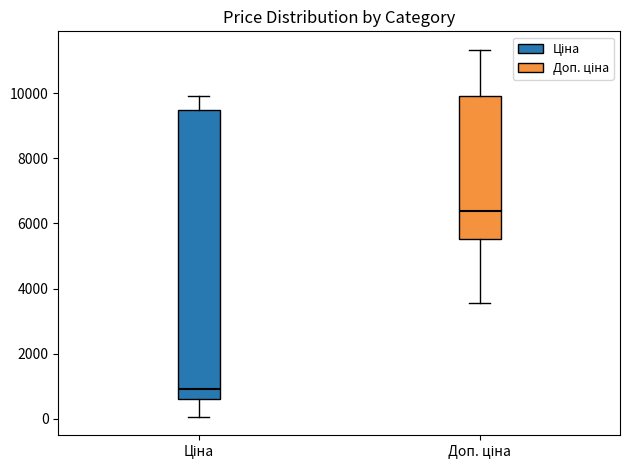

Which box has the highest median line?

Доп. ціна